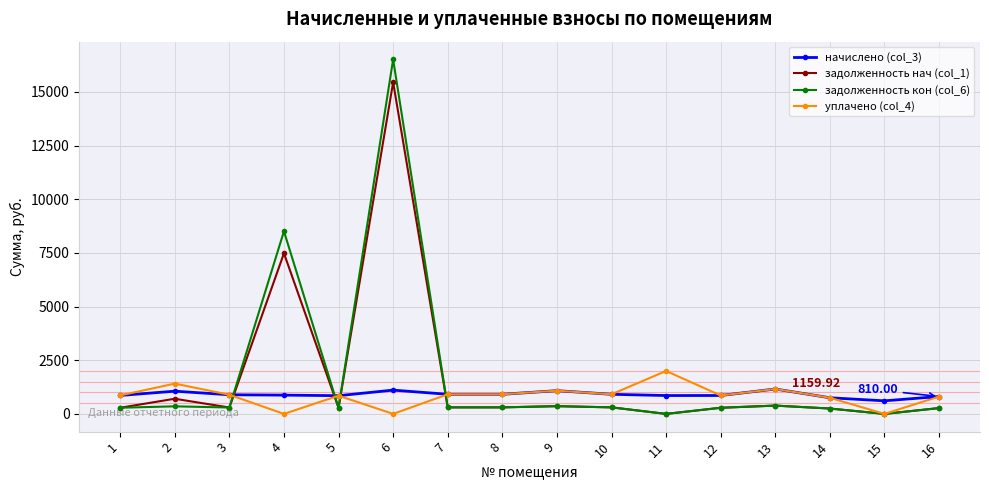

How many categories are shown in the chart?

16